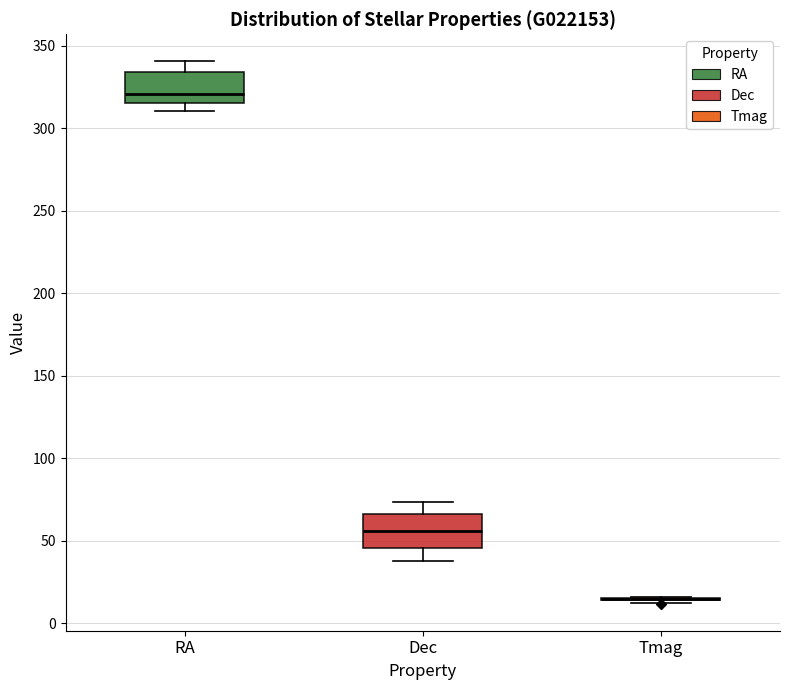

Reading left to right, read every box against the y-axis: the position of its median line, the range the box covers, and the ends of its whiskers. The values are not printed on the chart, so give them approximately, as read against the axis.

RA: median 320, box 315 to 335, whiskers 310 to 340
Dec: median 55, box 45 to 65, whiskers 40 to 75
Tmag: box collapsed to a line at 15, whiskers 15 to 15